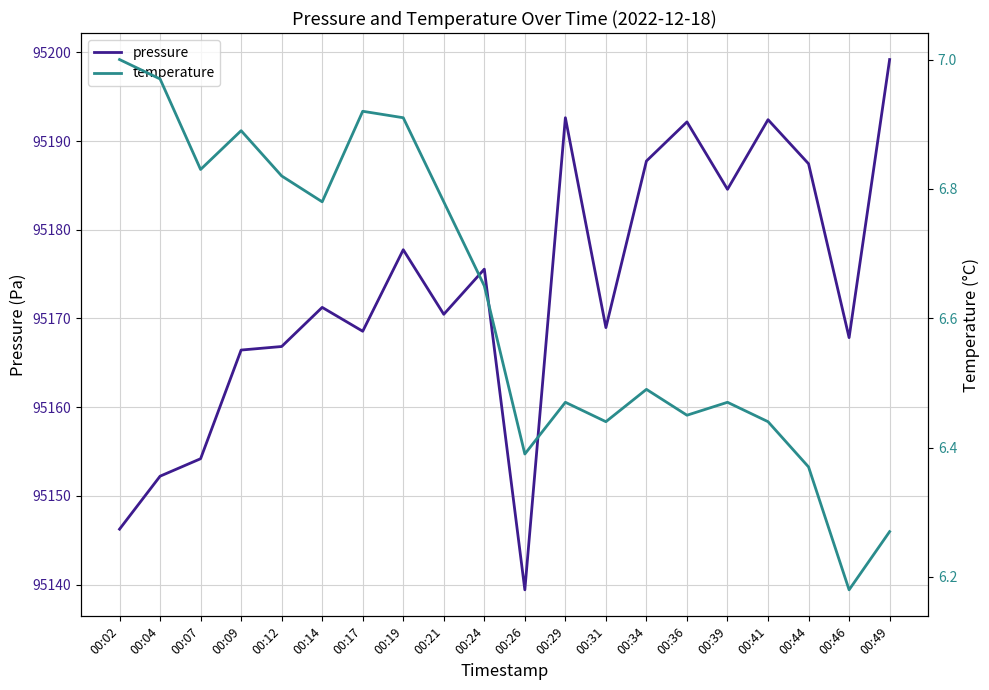

What is the difference between the pressure values at 00:26 and 00:24?

36.1